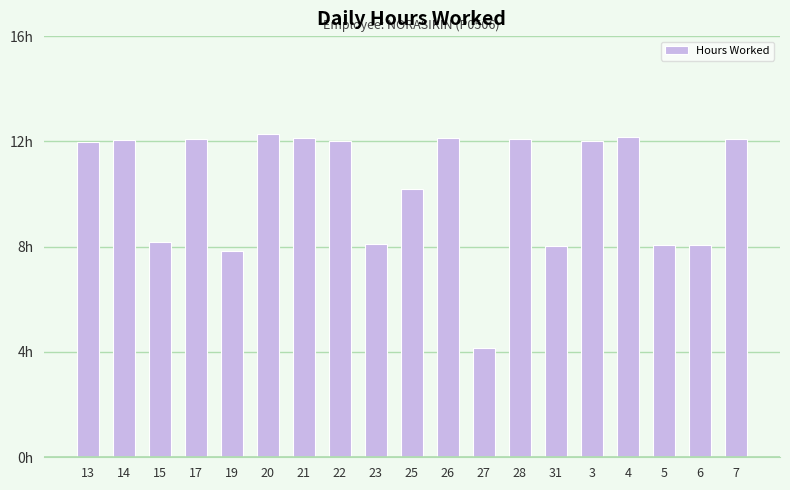

What is the sum of the values at 4 and 5?

20.2